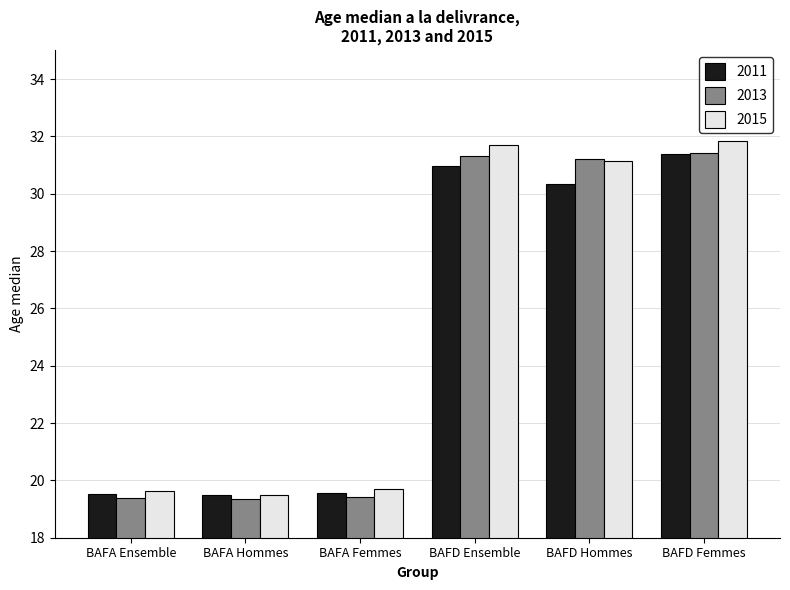

What are all the series names shown in the legend?

2011, 2013, 2015